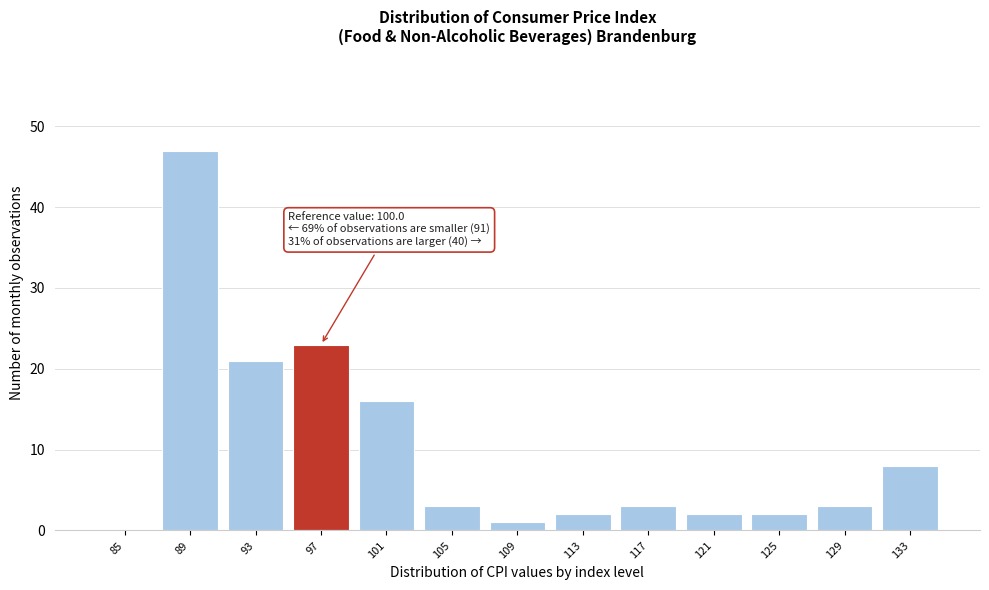

Reading left to right, list all the values displayed in this chart.

85=0	89=47	93=21	97=23	101=16	105=3	109=1	113=2	117=3	121=2	125=2	129=3	133=8